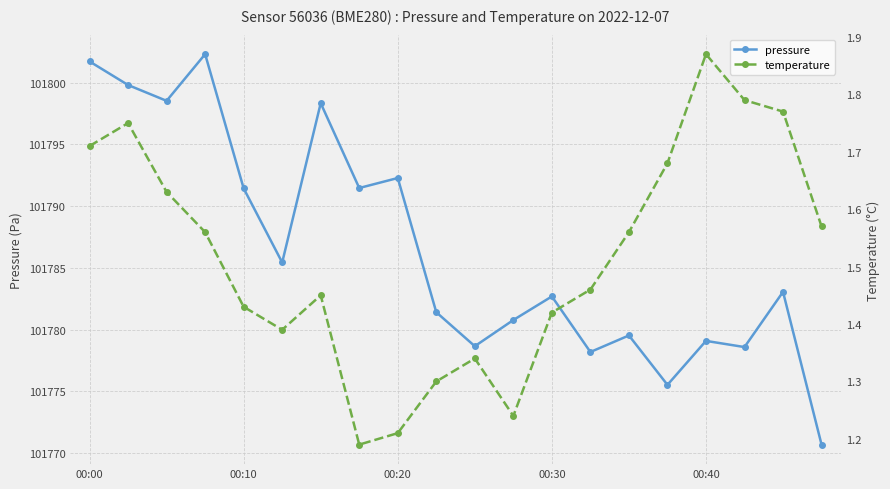

True or false: pressure has more than 0 interior local peaks.

True